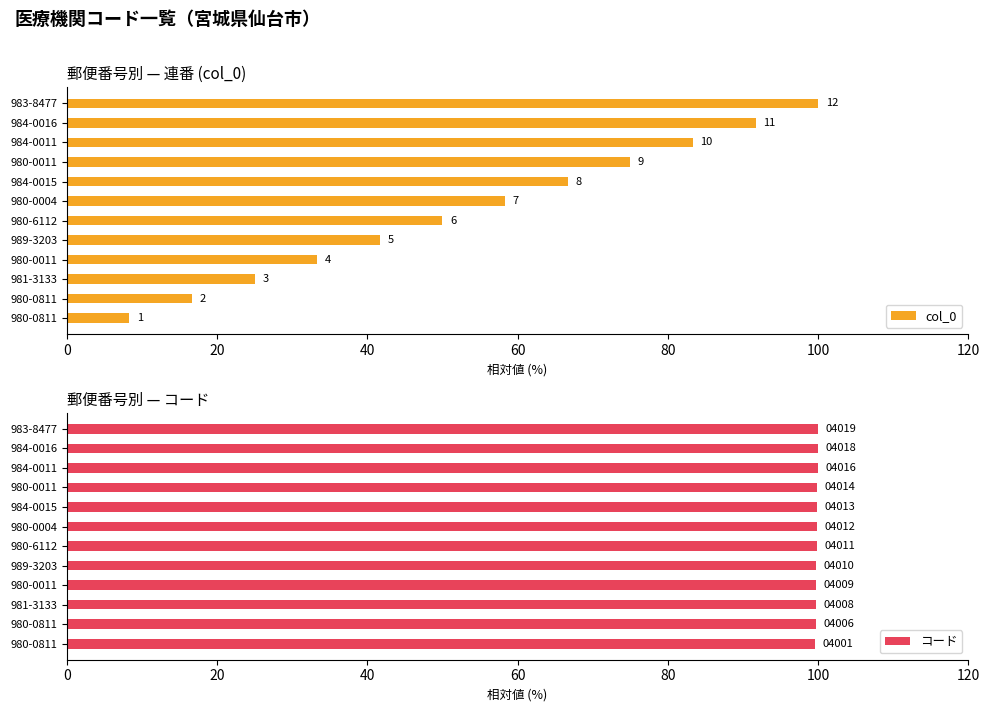

Is the value of コード at 984-0011 greater than the value of col_0 at 981-3133?

Yes